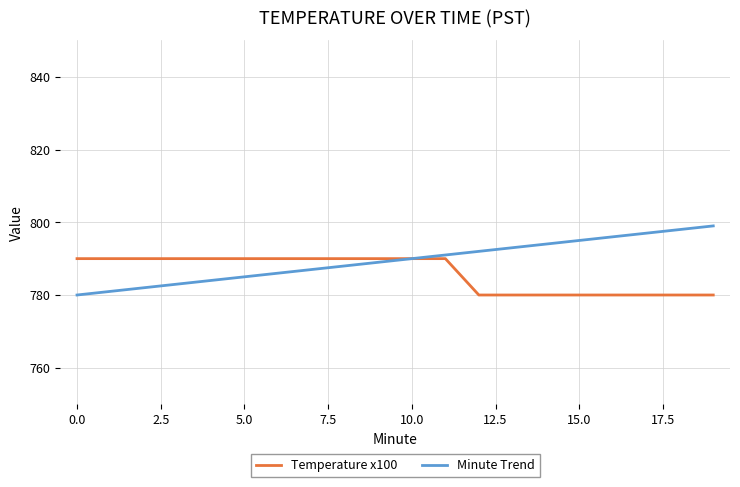

Rank the series by their maximum value, from highest to lowest.

Minute Trend, Temperature x100